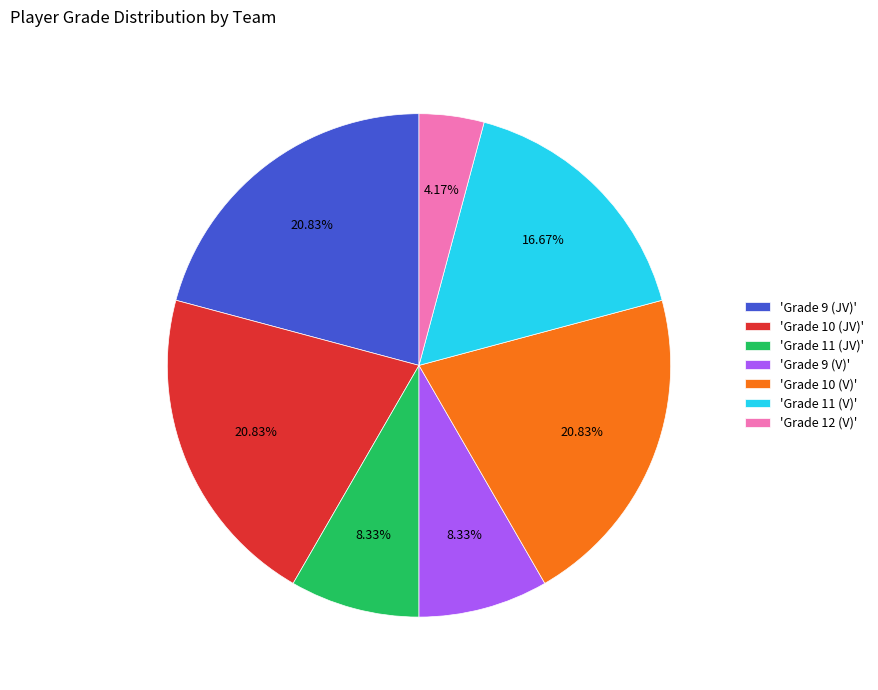

Does any single category account for the majority?

No